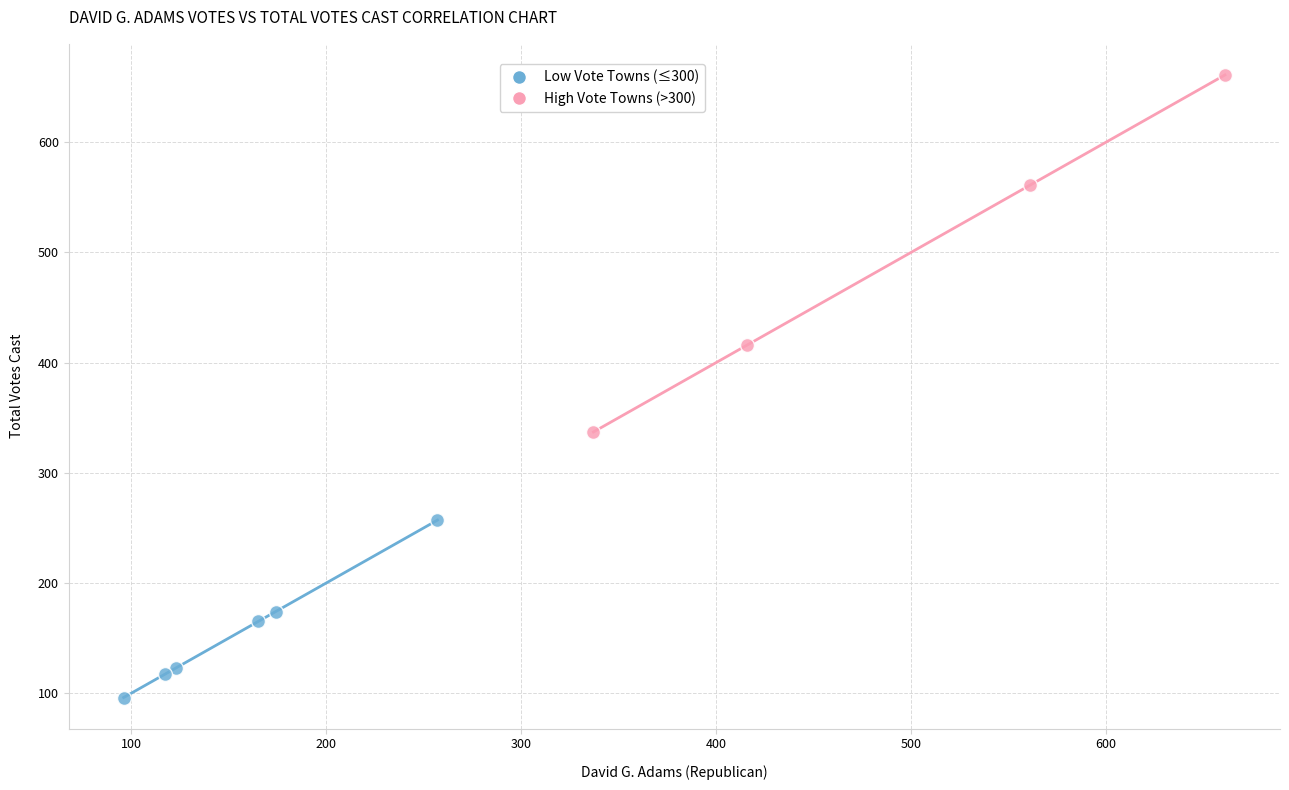

Which series contains the highest Y value?

High Vote Towns (>300)